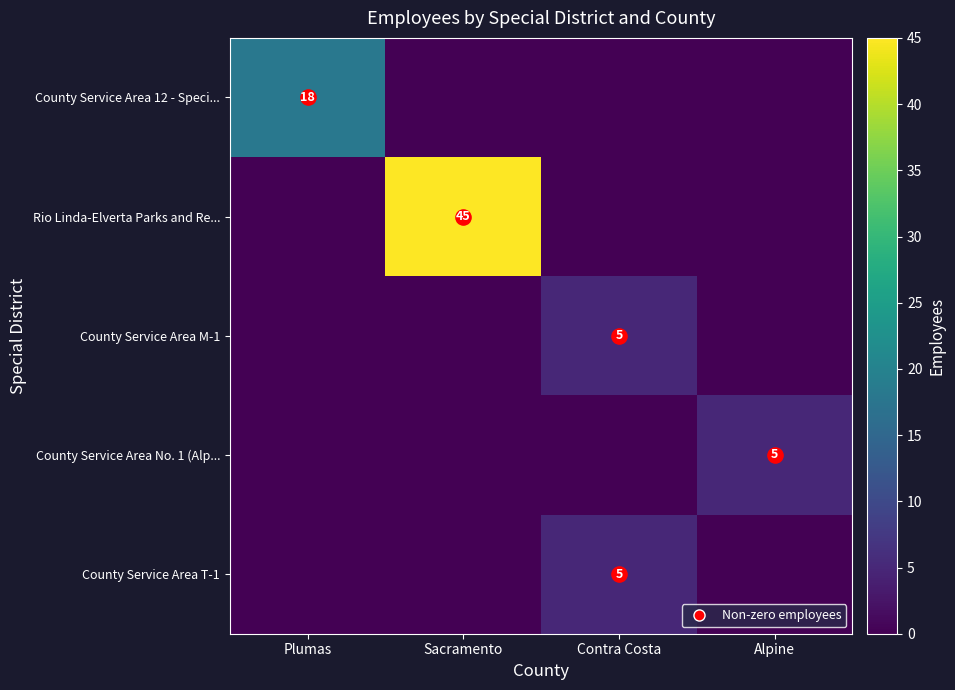

What is the difference between the maximum and minimum values in the Rio Linda-Elverta Parks and Re... series?

45